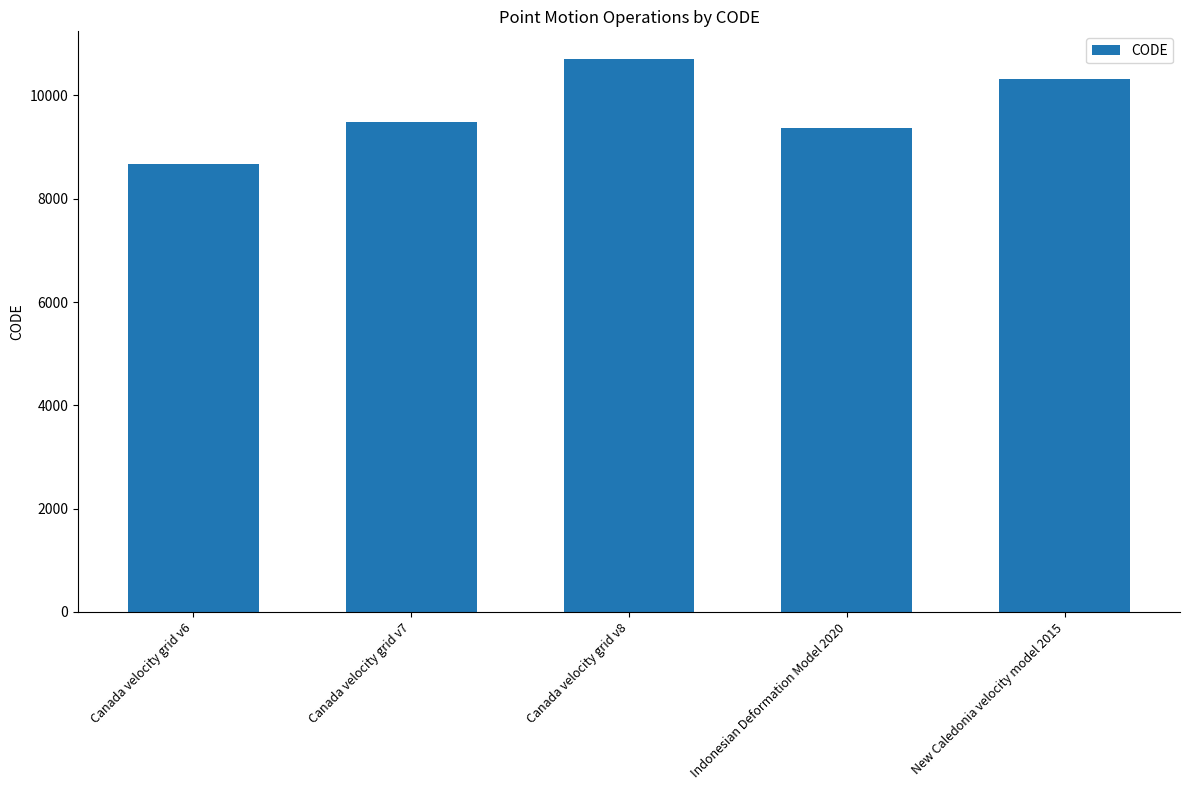

What is the label of the 4th bar from the left?

Indonesian Deformation Model 2020